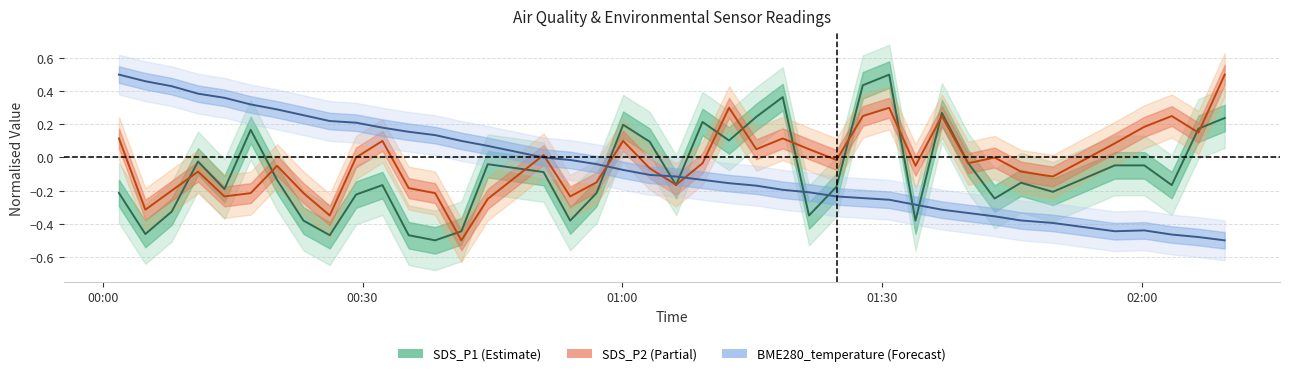

The SDS_P2 center series shows -0.7 at 13. True or false?

False